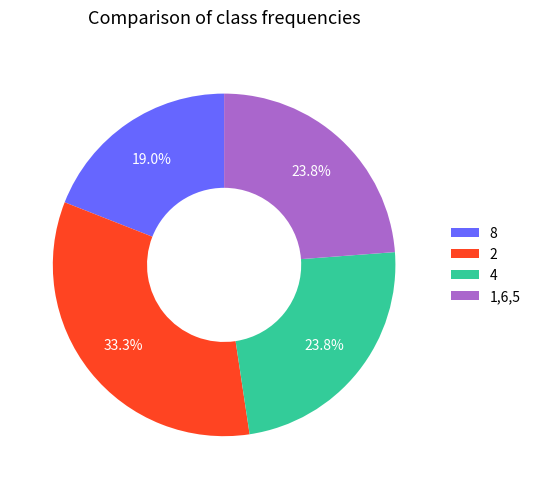

Approximately how many times larger is the value at 1,6,5 compared to 4?

1.0